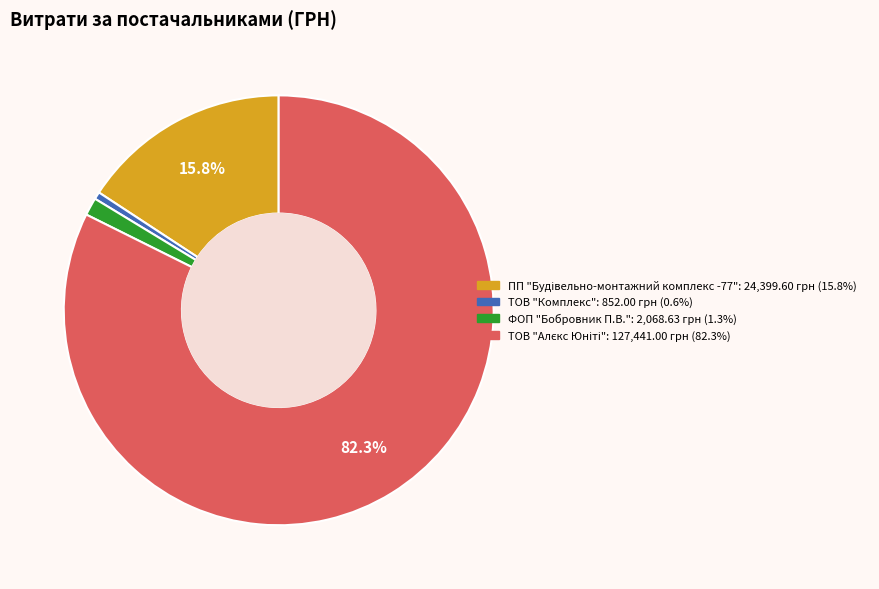

Between ТОВ "Комплекс" and ФОП "Бобровник П.В.", which is larger?

ФОП "Бобровник П.В."